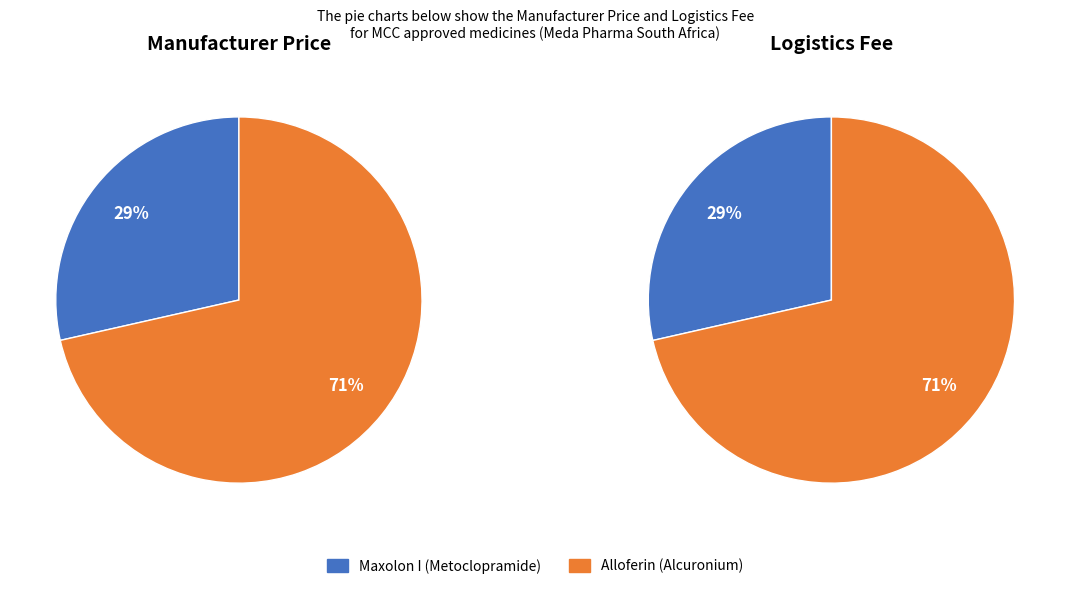

True or false: Alloferin (Alcuronium) accounts for 71% of the total.

True